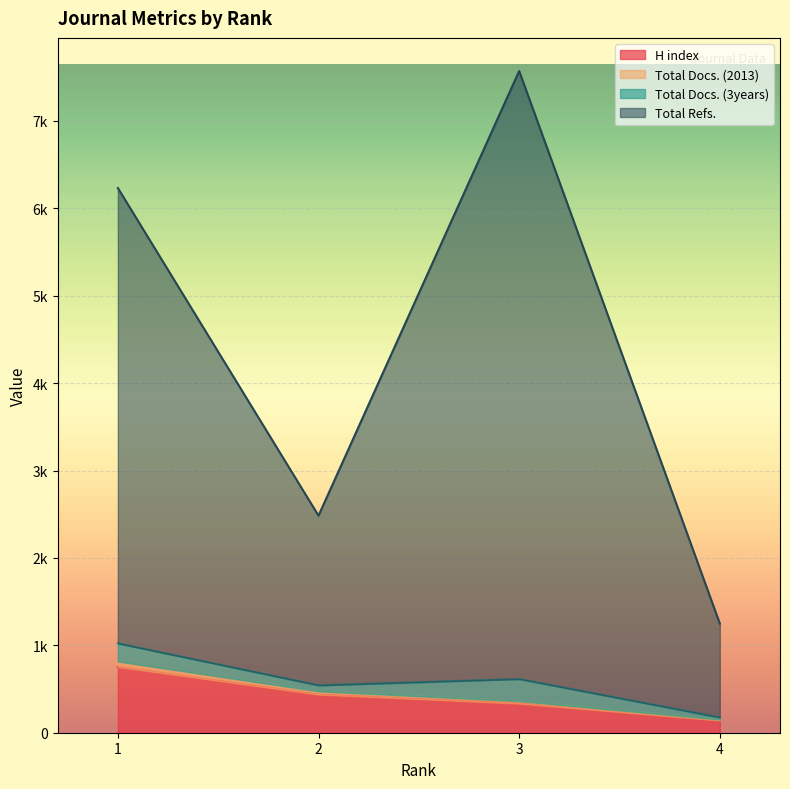

The Total Docs. (2013) series shows 227 at 2. True or false?

False